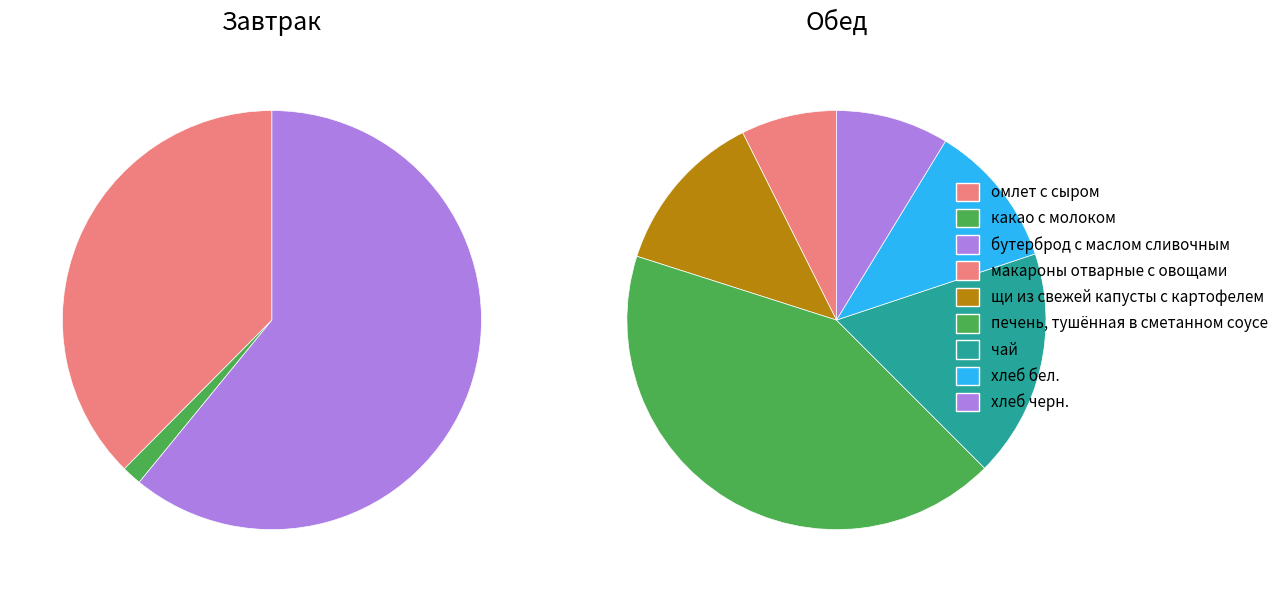

Do какао с молоком and макароны отварные с овощами together represent more than half of the pie?

No